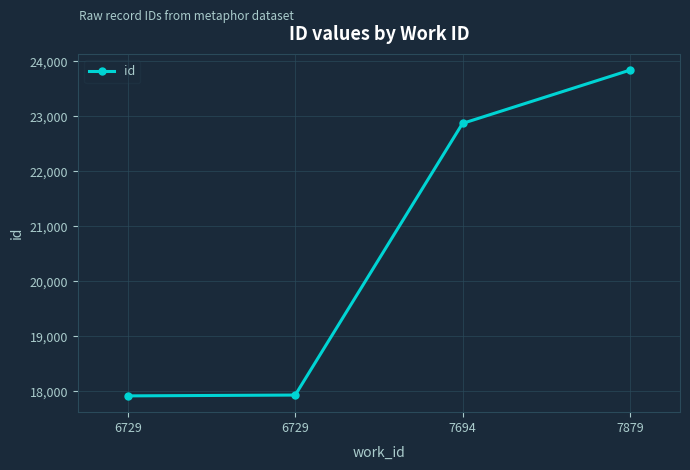

Count the number of categories in the chart.

4